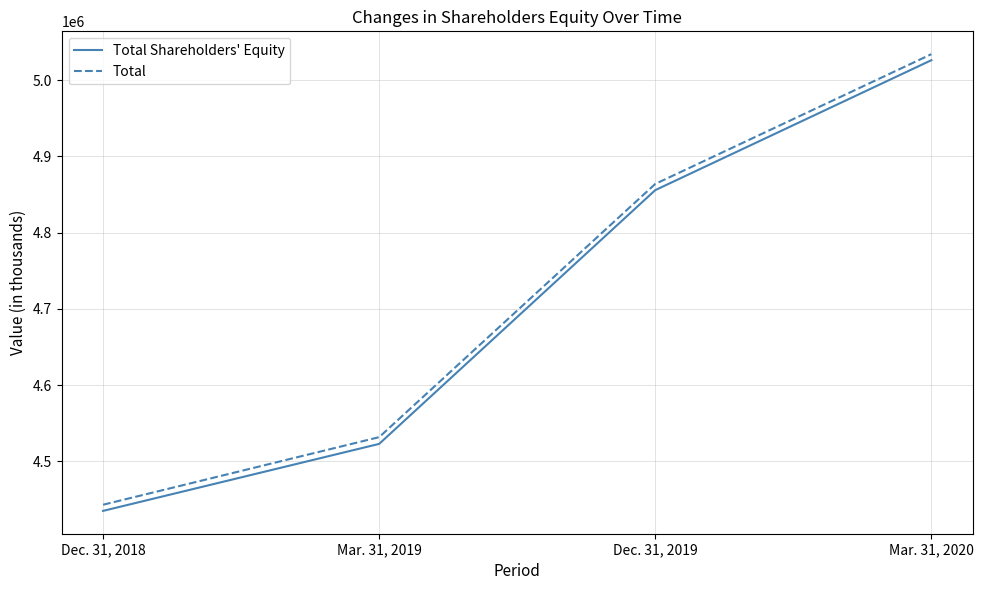

True or false: Total Shareholders' Equity and Total cross at least once.

False